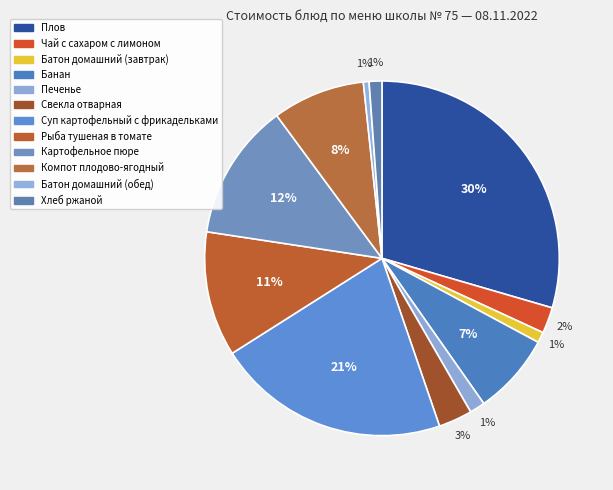

How many slices are in this pie chart?

12